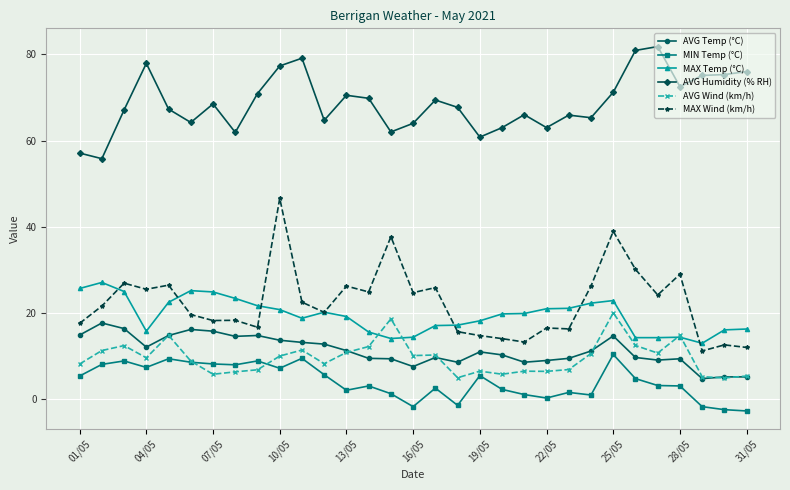

What is the value of the AVG Wind (km/h) point at the 3rd from the left?

12.5